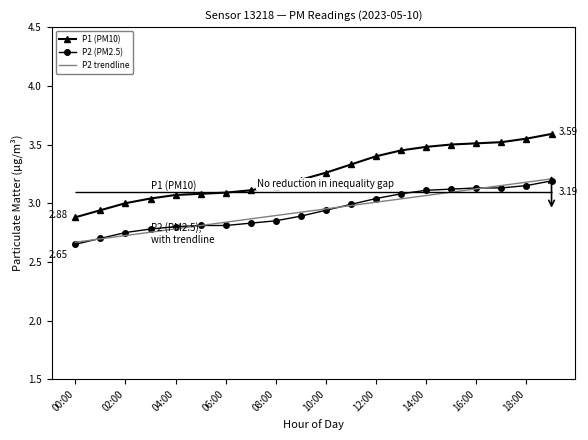

What is the total value across all series at 00:00?

8.2